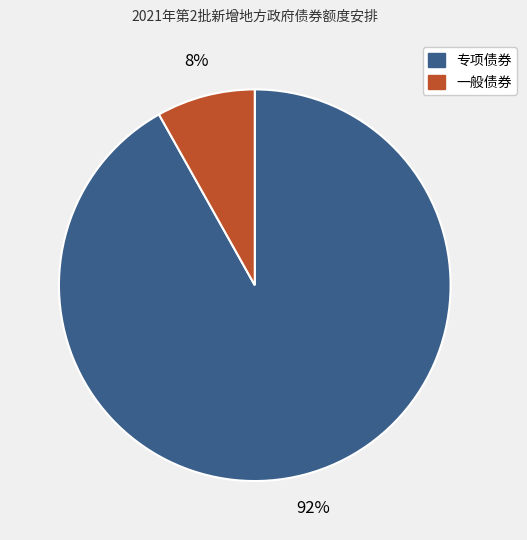

To the nearest percent, what is the average slice percentage?

50%